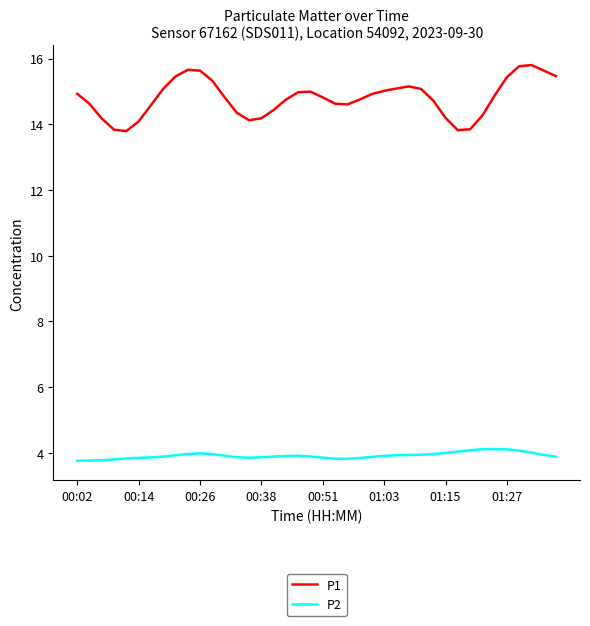

Which series has the largest total across all categories?

P1